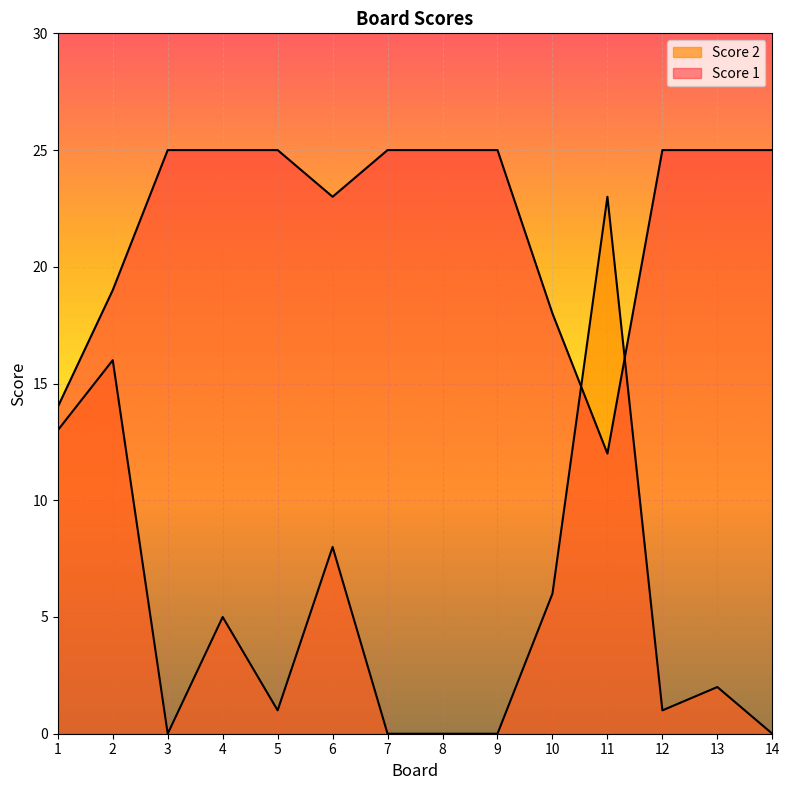

At which category is the sum across all series the highest?

2